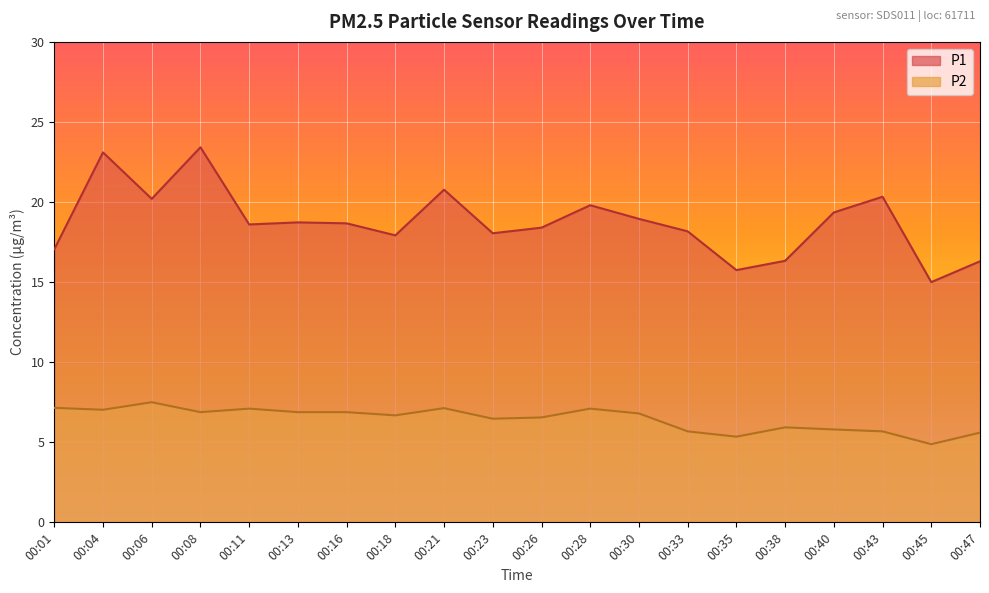

How many distinct data groups are displayed?

2